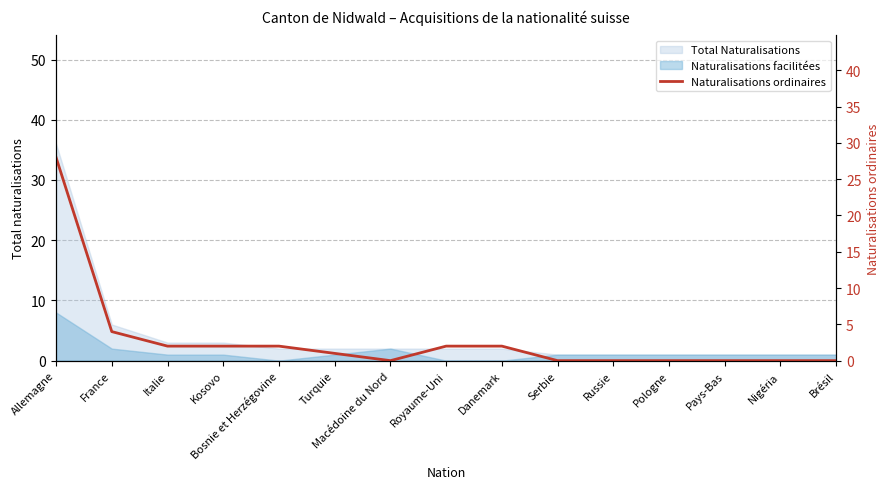

How many data points does each series have?

15